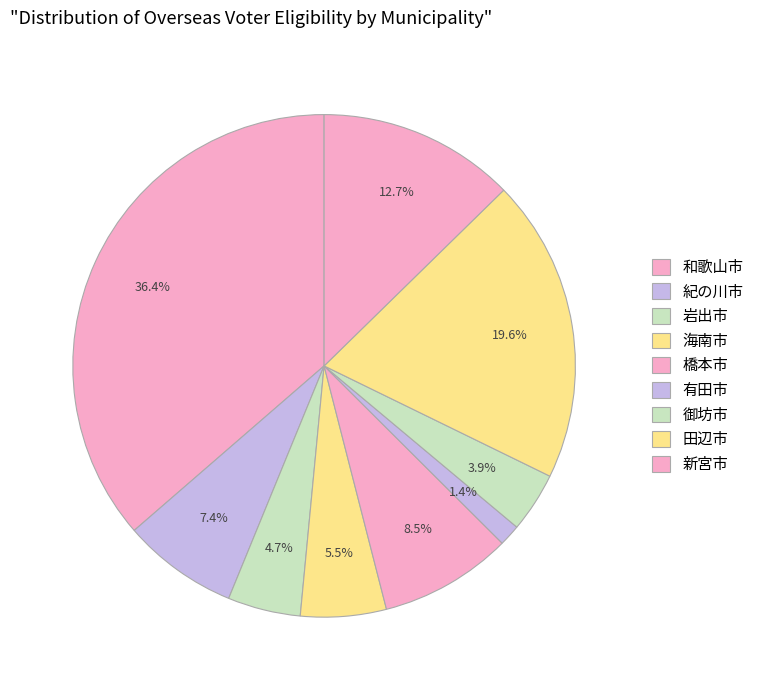

How many segments does this pie chart have?

9